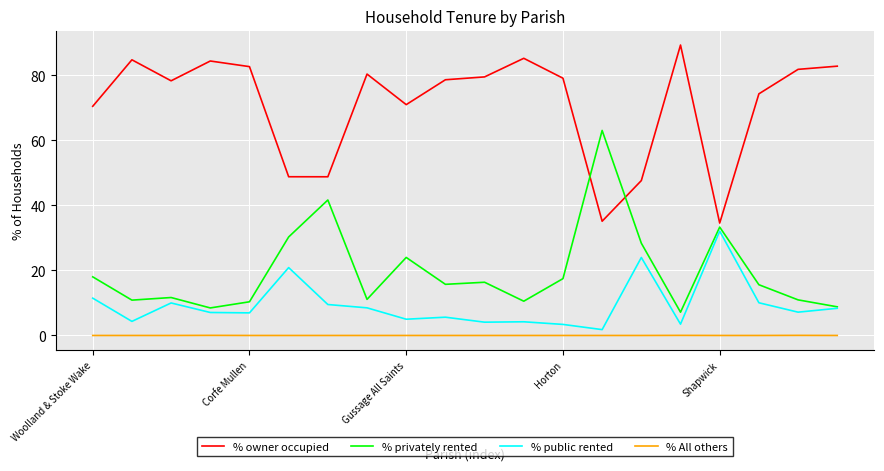

True or false: % privately rented and % All others cross at least once.

False